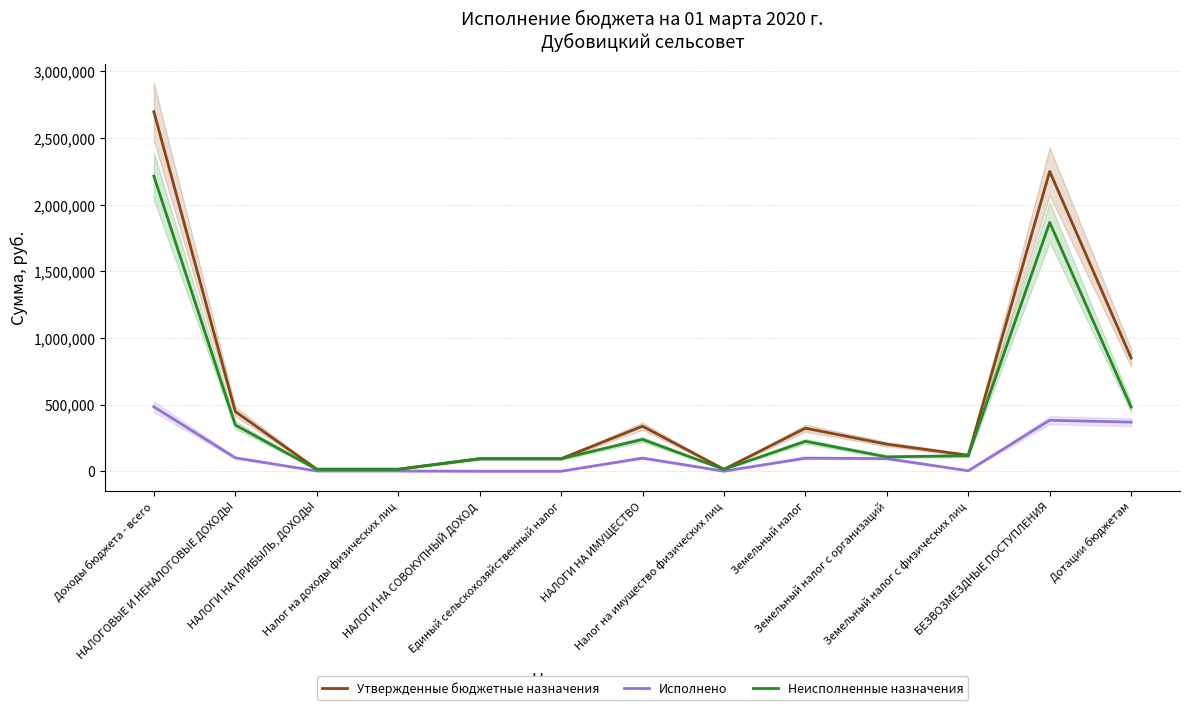

Reading left to right, transcribe all the data shown in this chart.

Утвержденные бюджетные назначения: Доходы бюджета - всего=2697166.0	НАЛОГОВЫЕ И НЕНАЛОГОВЫЕ ДОХОДЫ=447724.0	НАЛОГИ НА ПРИБЫЛЬ, ДОХОДЫ=15828.0	Налог на доходы физических лиц=15828.0	НАЛОГИ НА СОВОКУПНЫЙ ДОХОД=94052.0	Единый сельскохозяйственный налог=94052.0	НАЛОГИ НА ИМУЩЕСТВО=337810.0	Налог на имущество физических лиц=14781.0	Земельный налог=323029.0	Земельный налог с организаций=203000.0	Земельный налог с физических лиц=120029.0	БЕЗВОЗМЕЗДНЫЕ ПОСТУПЛЕНИЯ=2249442.0	Дотации бюджетам=849557.0
Исполнено: Доходы бюджета - всего=483475.7	НАЛОГОВЫЕ И НЕНАЛОГОВЫЕ ДОХОДЫ=100879.1	НАЛОГИ НА ПРИБЫЛЬ, ДОХОДЫ=1900.7	Налог на доходы физических лиц=1900.7	НАЛОГИ НА СОВОКУПНЫЙ ДОХОД=0.0	Единый сельскохозяйственный налог=0.0	НАЛОГИ НА ИМУЩЕСТВО=98978.3	Налог на имущество физических лиц=417.0	Земельный налог=98561.3	Земельный налог с организаций=94947.2	Земельный налог с физических лиц=3614.1	БЕЗВОЗМЕЗДНЫЕ ПОСТУПЛЕНИЯ=382596.6	Дотации бюджетам=368522.0
Неисполненные назначения: Доходы бюджета - всего=2213690.3	НАЛОГОВЫЕ И НЕНАЛОГОВЫЕ ДОХОДЫ=346844.9	НАЛОГИ НА ПРИБЫЛЬ, ДОХОДЫ=13927.3	Налог на доходы физических лиц=13927.3	НАЛОГИ НА СОВОКУПНЫЙ ДОХОД=94052.0	Единый сельскохозяйственный налог=94052.0	НАЛОГИ НА ИМУЩЕСТВО=238831.7	Налог на имущество физических лиц=14364.0	Земельный налог=224467.7	Земельный налог с организаций=108052.8	Земельный налог с физических лиц=116414.9	БЕЗВОЗМЕЗДНЫЕ ПОСТУПЛЕНИЯ=1866845.4	Дотации бюджетам=481035.0